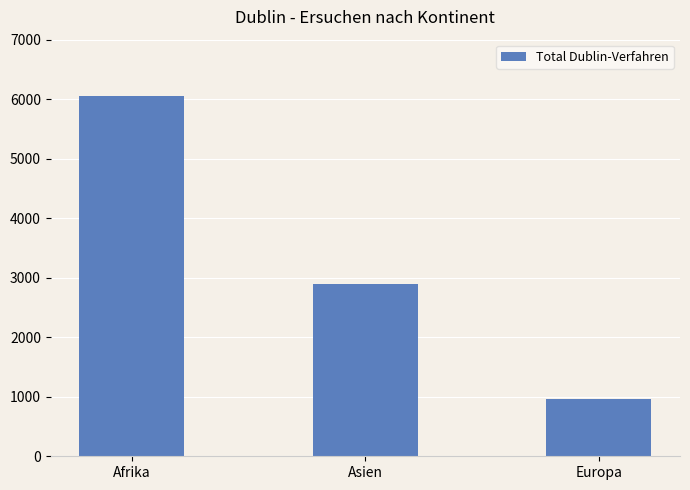

Reading left to right, extract all data points from this chart.

Afrika=6061	Asien=2888	Europa=963